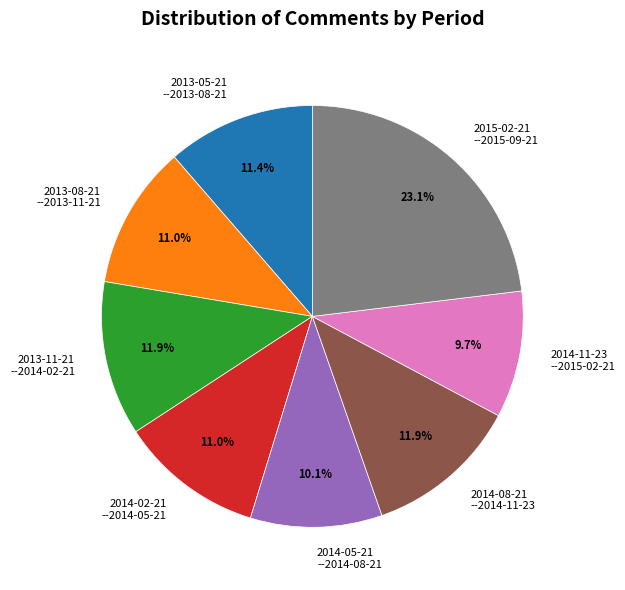

Do 2015-02-21 --2015-09-21 and 2013-11-21 --2014-02-21 together represent more than half of the pie?

No